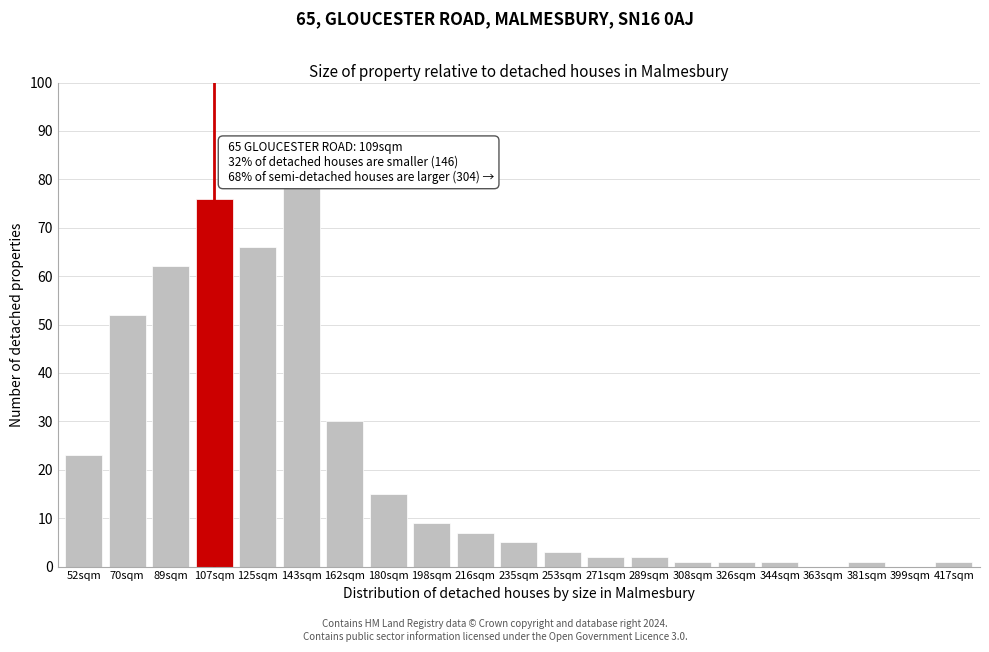

Reading right to left, what are all the values shown in this chart?

417sqm=1	399sqm=0	381sqm=1	363sqm=0	344sqm=1	326sqm=1	308sqm=1	289sqm=2	271sqm=2	253sqm=3	235sqm=5	216sqm=7	198sqm=9	180sqm=15	162sqm=30	143sqm=79	125sqm=66	107sqm=76	89sqm=62	70sqm=52	52sqm=23